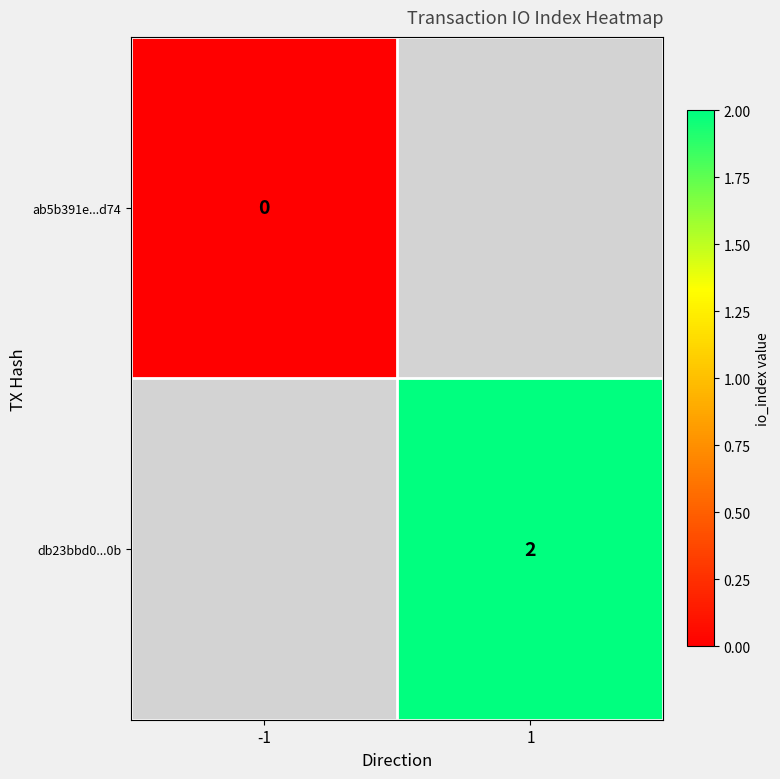

Is it true that db23bbd0...0b equals 2 at 1?

True